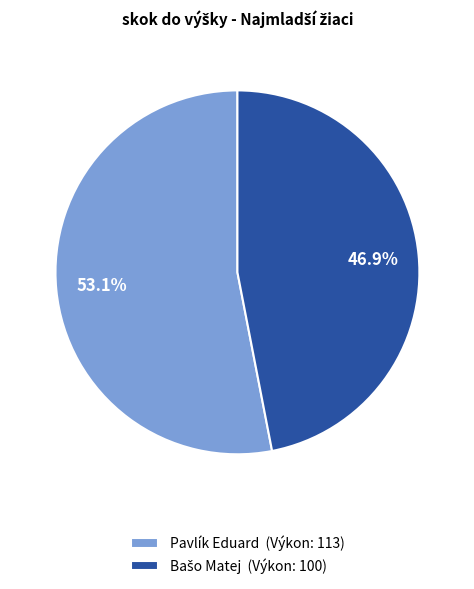

What is the largest slice in the pie chart?

Pavlík Eduard